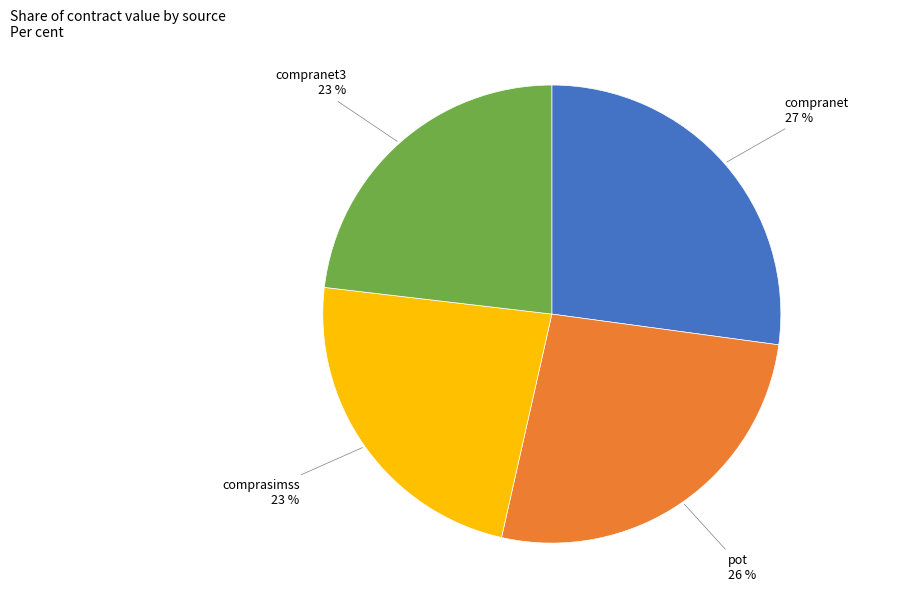

To the nearest percent, what is the difference between the largest and smallest slice percentages?

4%